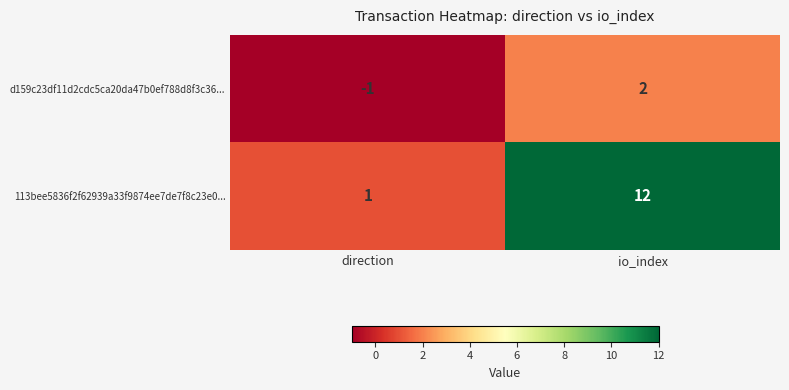

Which category has the lowest value across all series?

direction